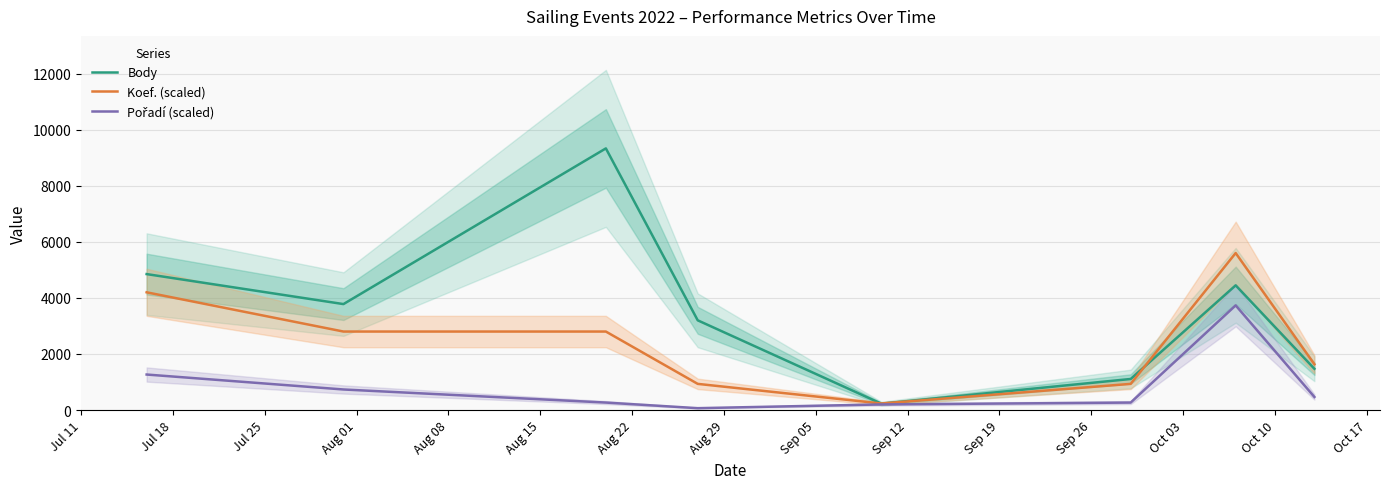

Is the value of Koef. (scaled) at Aug 08 greater than the value of Pořadí (scaled) at Aug 29?

No